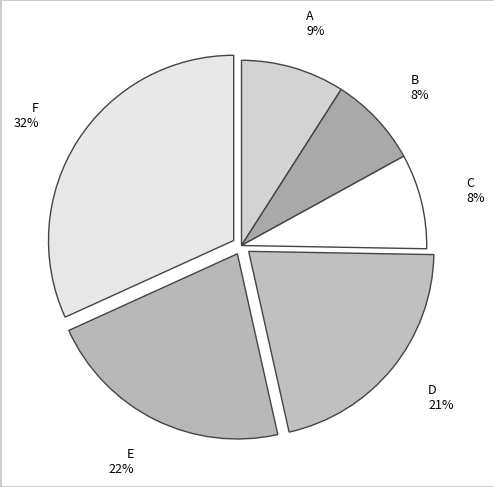

To the nearest percent, what is the difference between the largest and smallest slice percentages?

24%